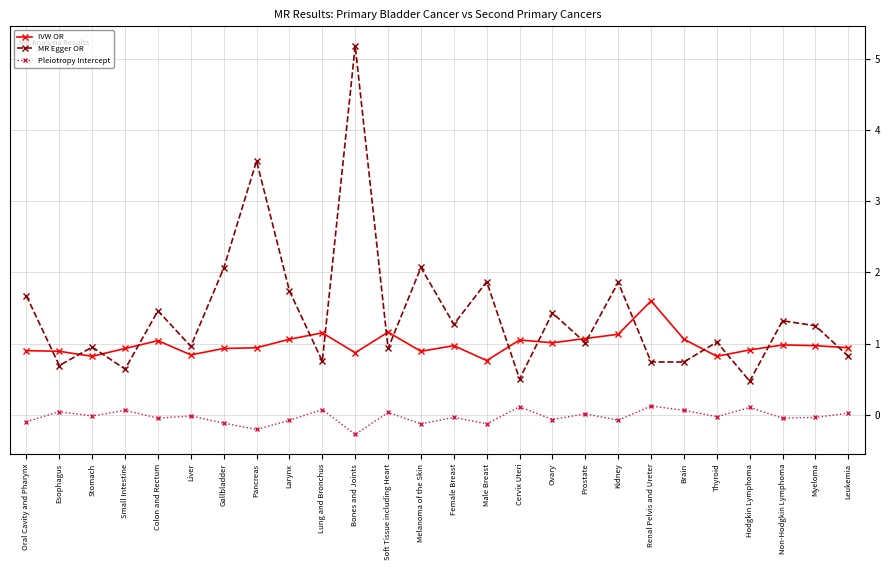

What is the label of the 1st point from the right?

Leukemia